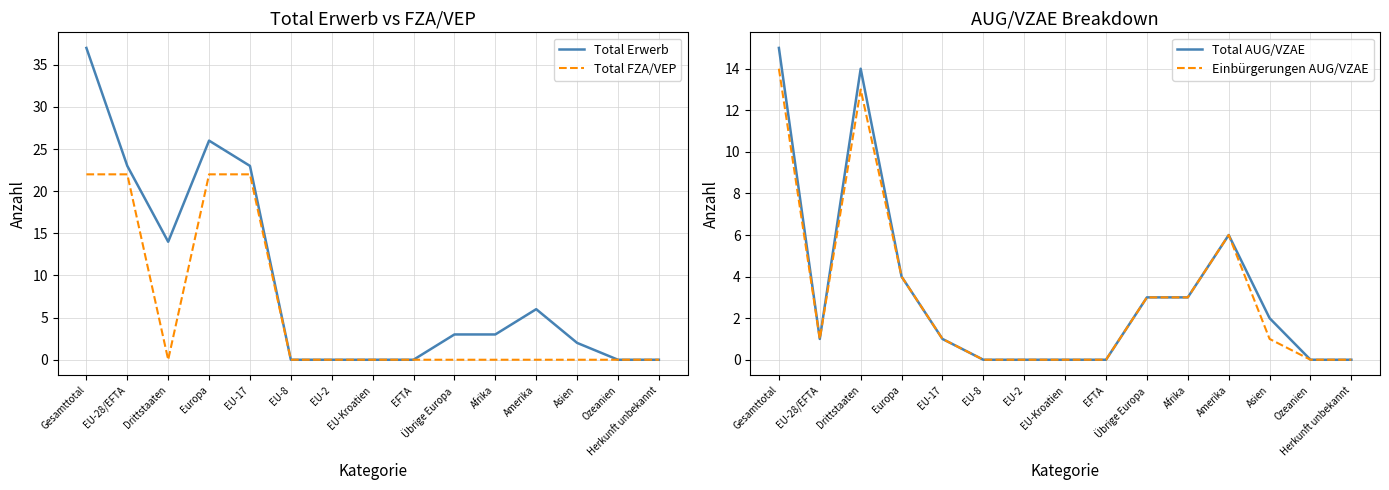

Reading left to right, what are all the values shown in this chart?

Total Erwerb: 37	23	14	26	23	0	0	0	0	3	3	6	2	0	0
Total FZA/VEP: 22	22	0	22	22	0	0	0	0	0	0	0	0	0	0
Total AUG/VZAE: 15	1	14	4	1	0	0	0	0	3	3	6	2	0	0
Einbürgerungen AUG/VZAE: 14	1	13	4	1	0	0	0	0	3	3	6	1	0	0